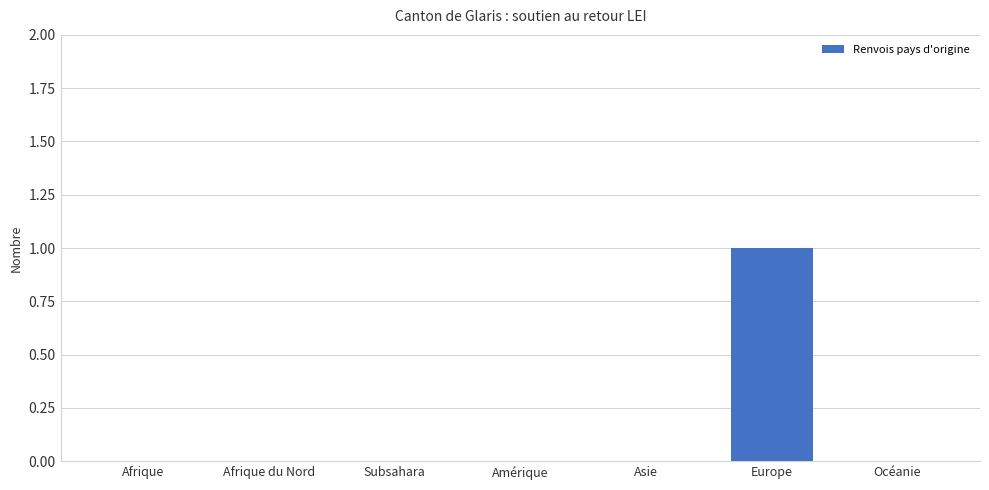

Are the bars horizontal?

No